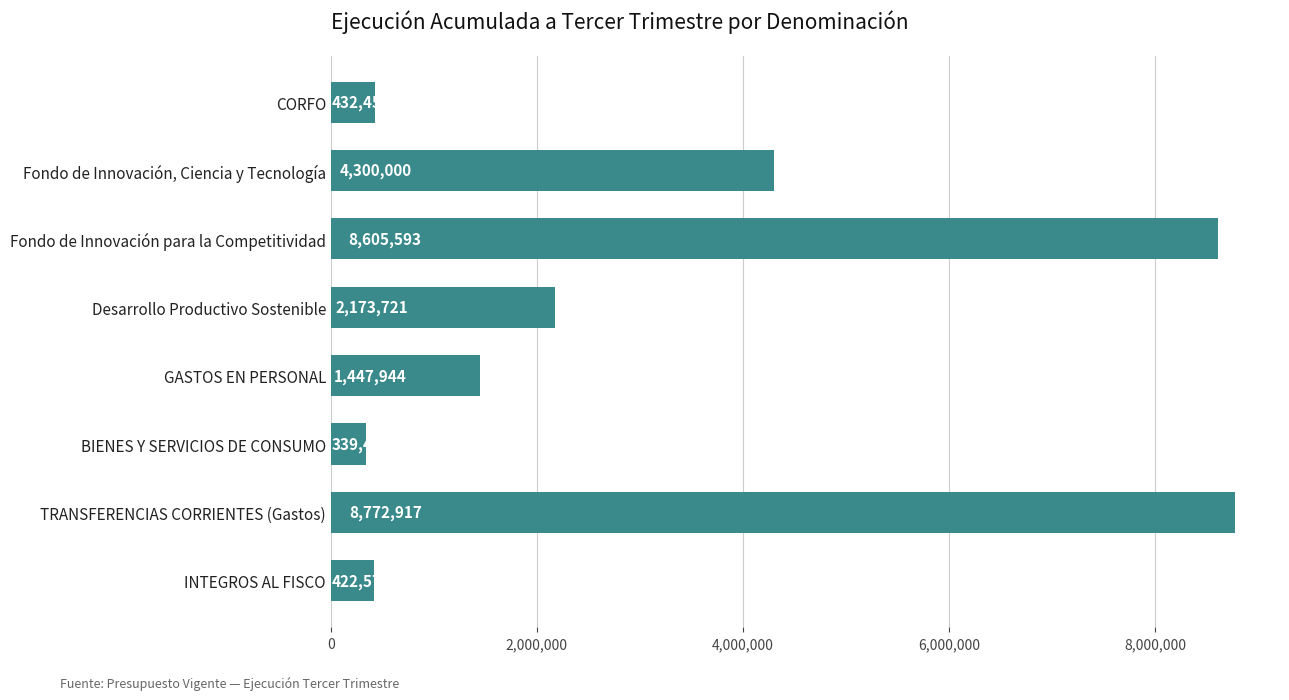

What is the value of the 4th bar from the top?

2173721